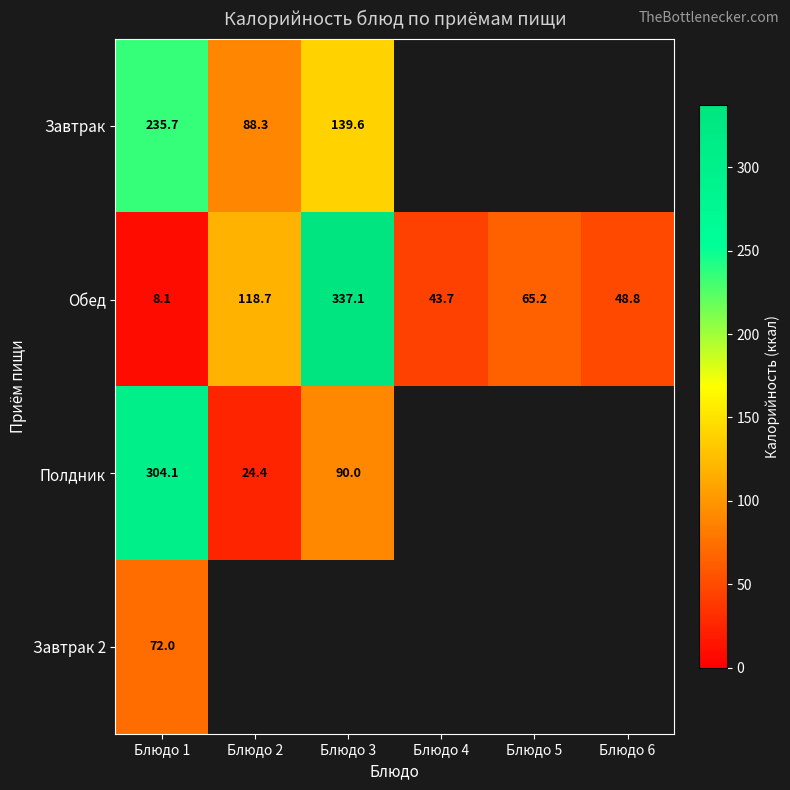

How many data points in Обед are above 65?

3